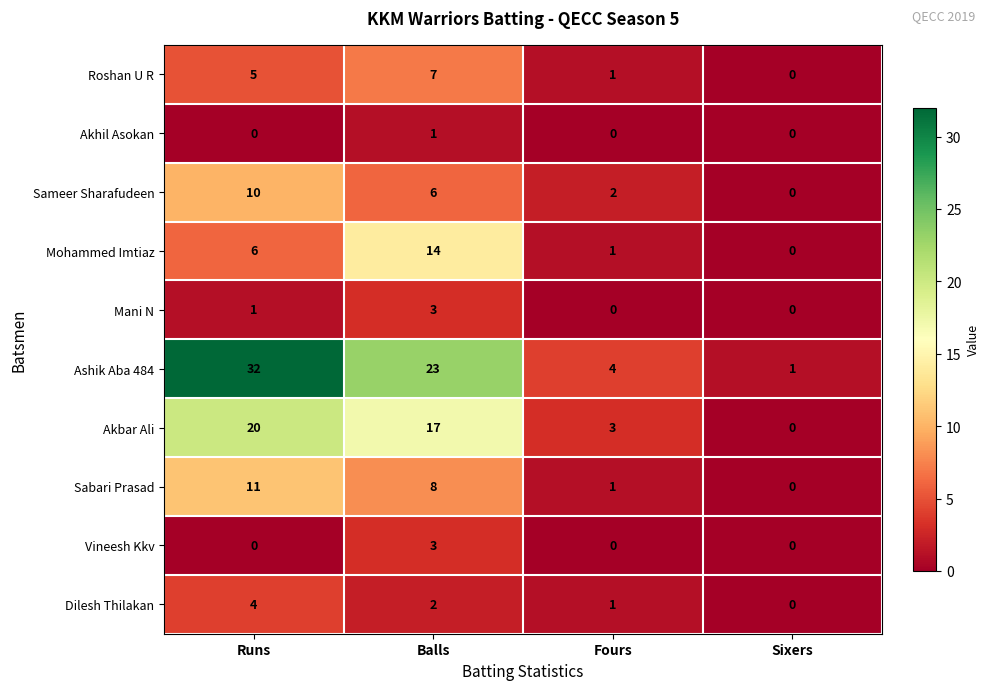

What is the sum of the Mohammed Imtiaz values at Runs and Fours?

7